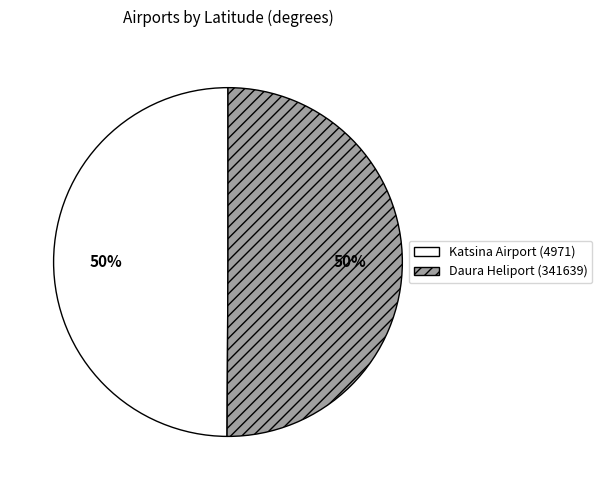

To the nearest percent, what is the average slice percentage?

50%